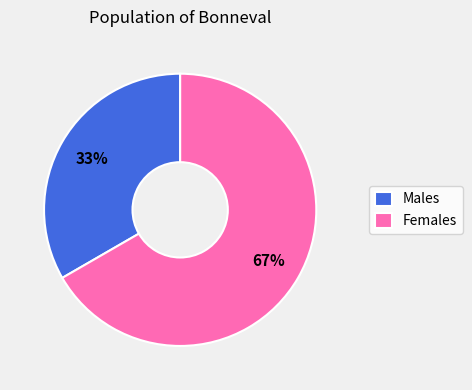

Is there a majority slice in this chart?

Yes